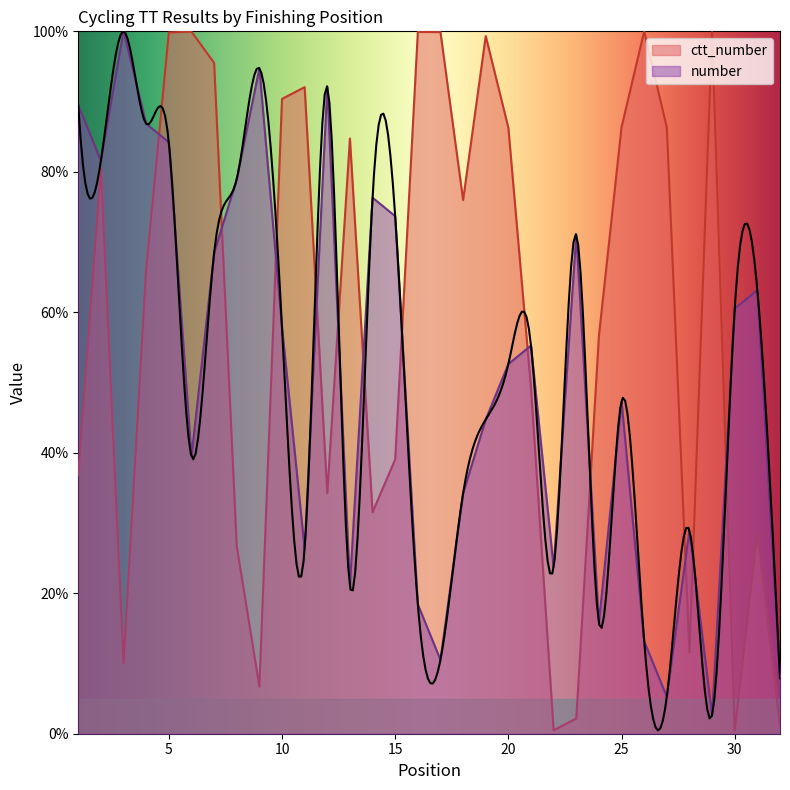

What is the difference between the number values at 5 and 21?

28.9